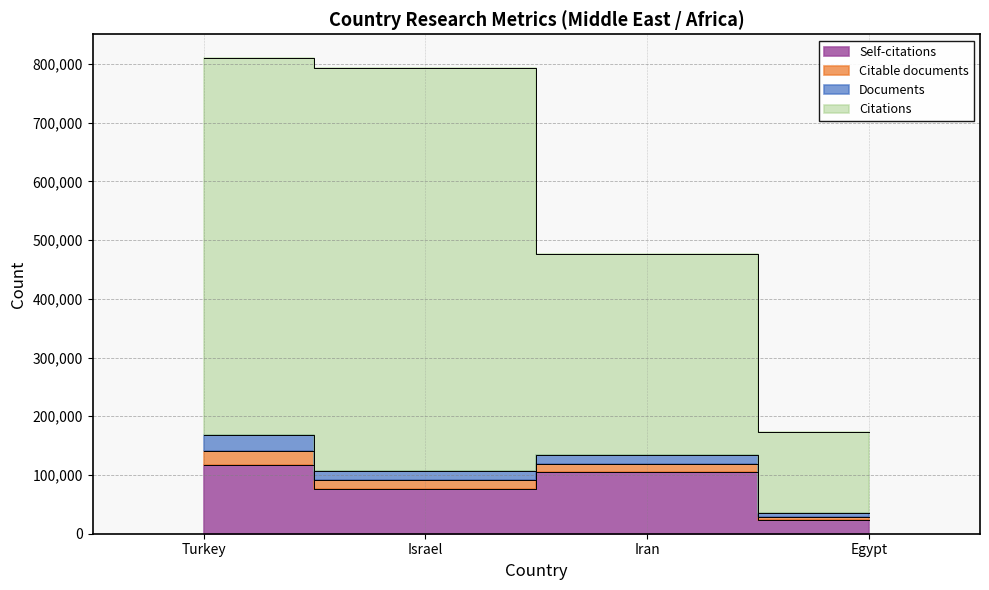

Rank the categories by Self-citations value from lowest to highest.

Egypt, Israel, Iran, Turkey